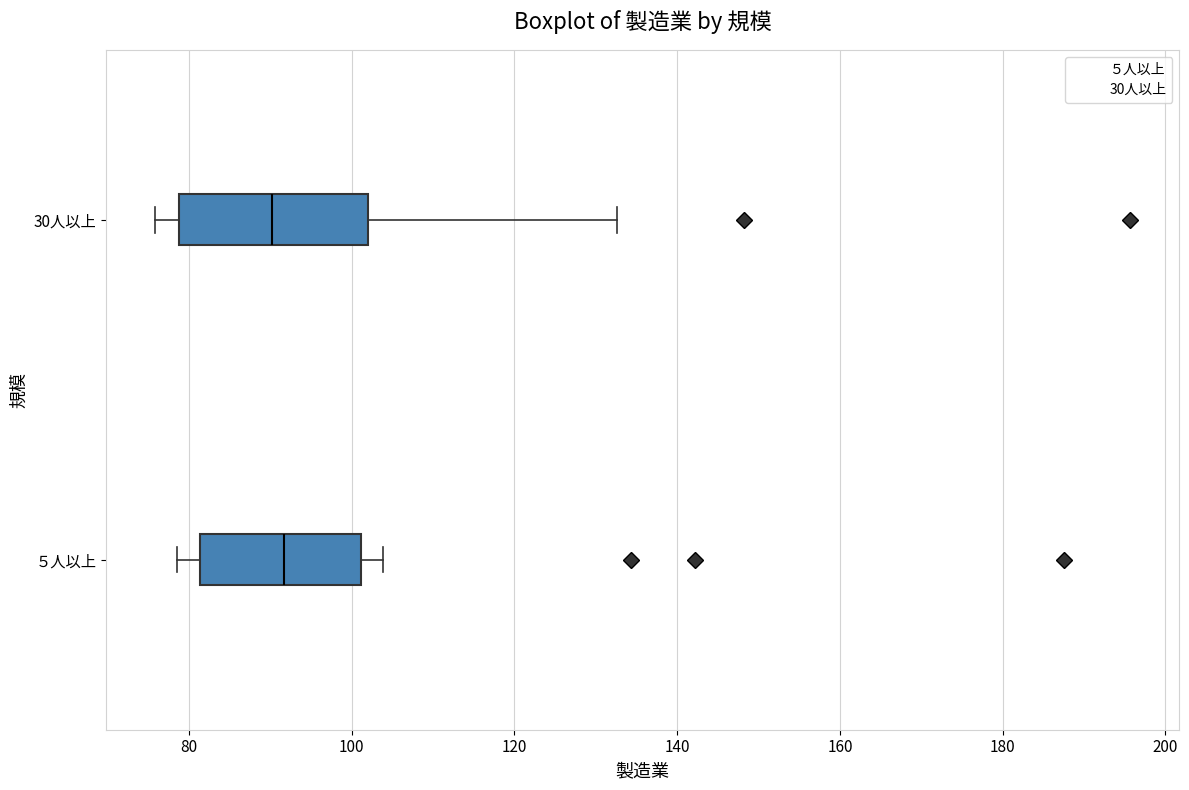

Where is the right edge of the box for ５人以上 on the x-axis? The values are not printed on the chart, so give them approximately, as read against the axis.

102